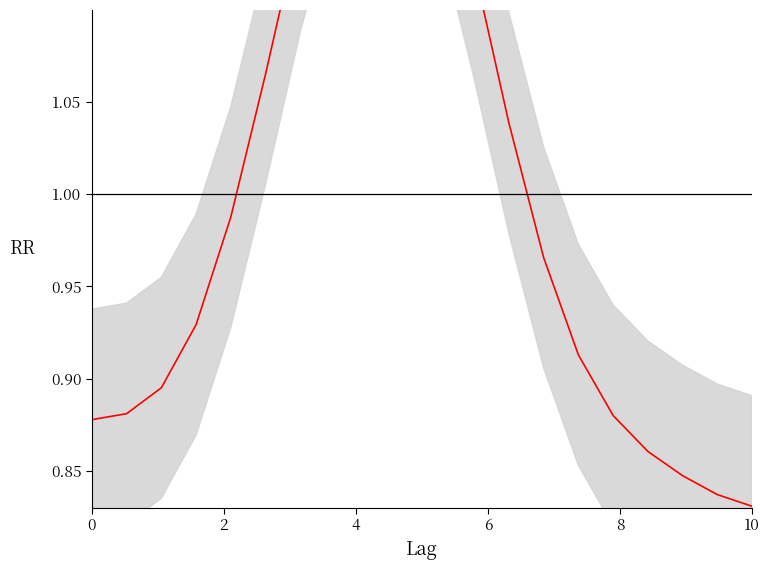

What is the difference between the second highest and minimum values?

0.4